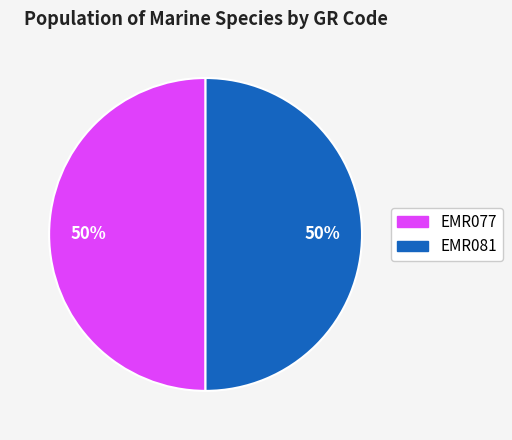

What percentage is the EMR081 slice, to the nearest percent?

50%